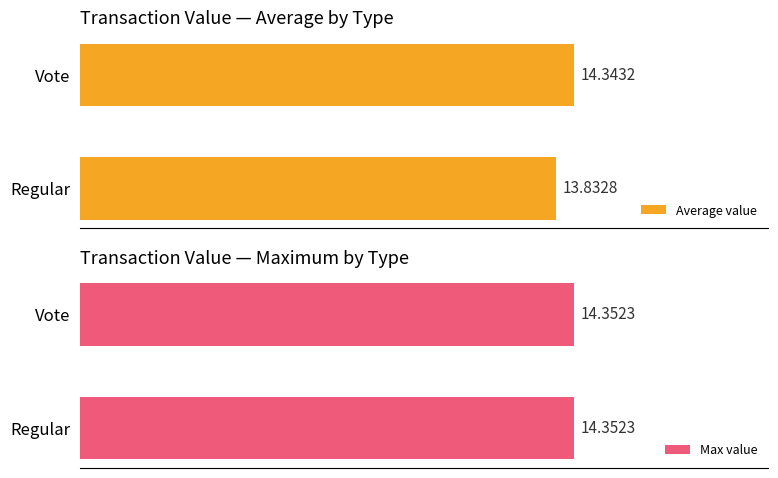

At which label is Average value closest to 14?

Regular